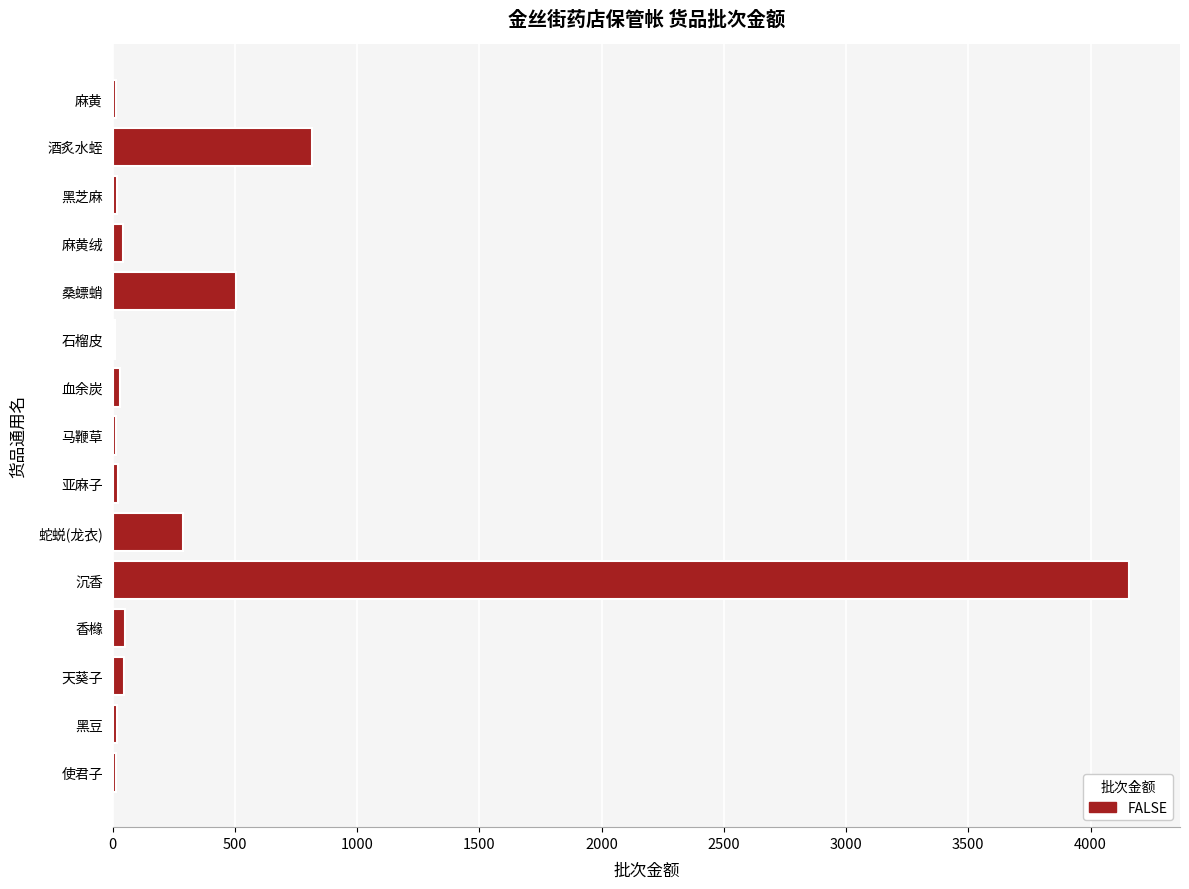

What is the sum of all values?

6038.8